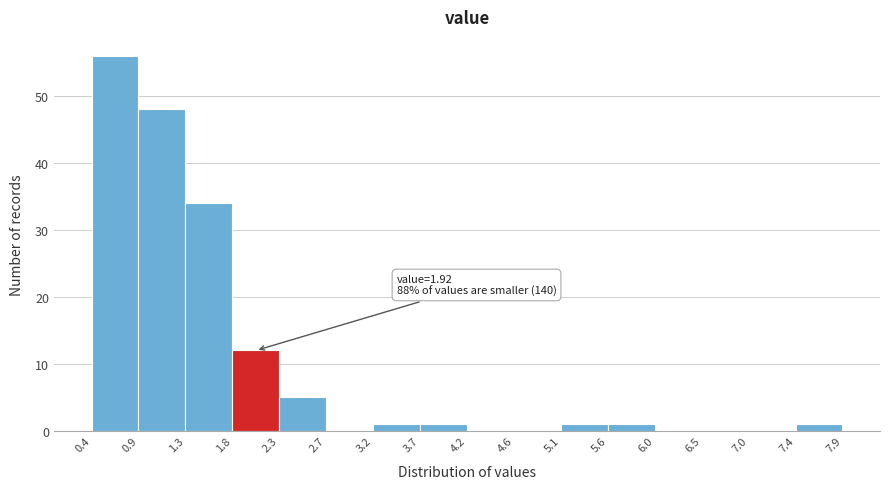

Over which range of the x-axis is the bar tallest?

0.4 to 0.9